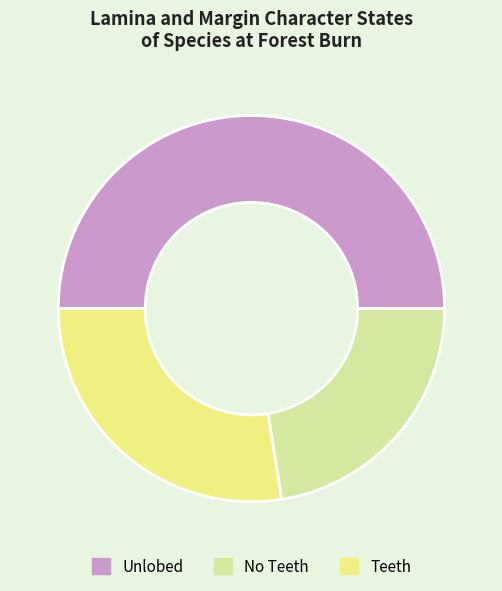

Which slice is the smallest?

No Teeth